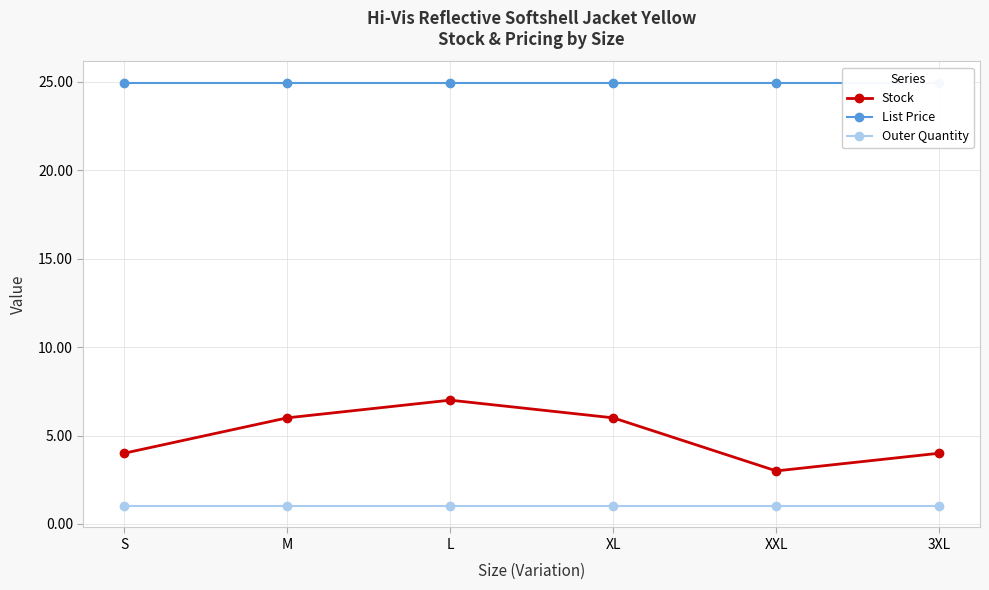

Is it true that List Price equals 24.9 at S?

True